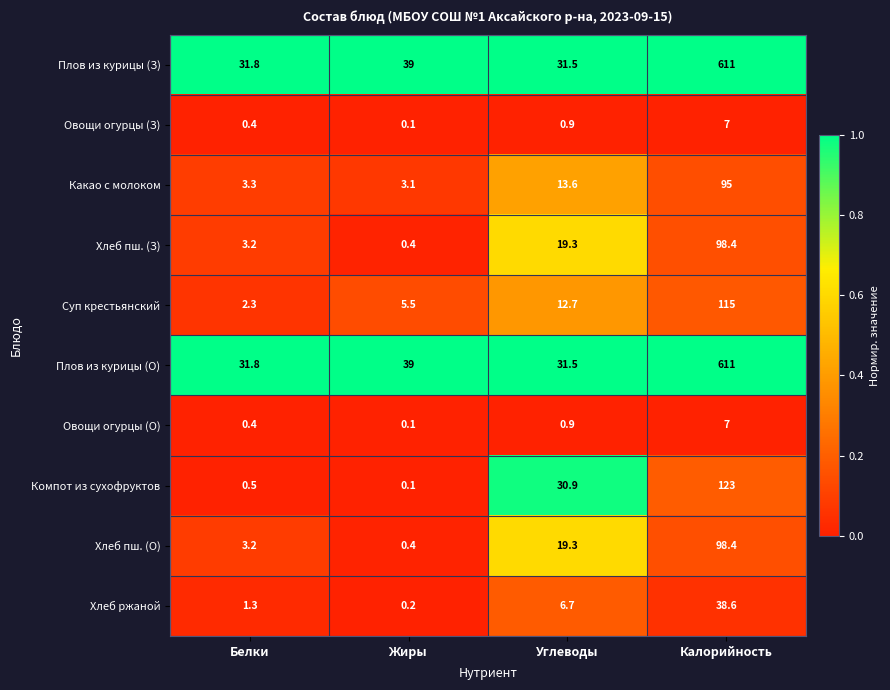

At which label does Хлеб ржаной first exceed 6?

Углеводы